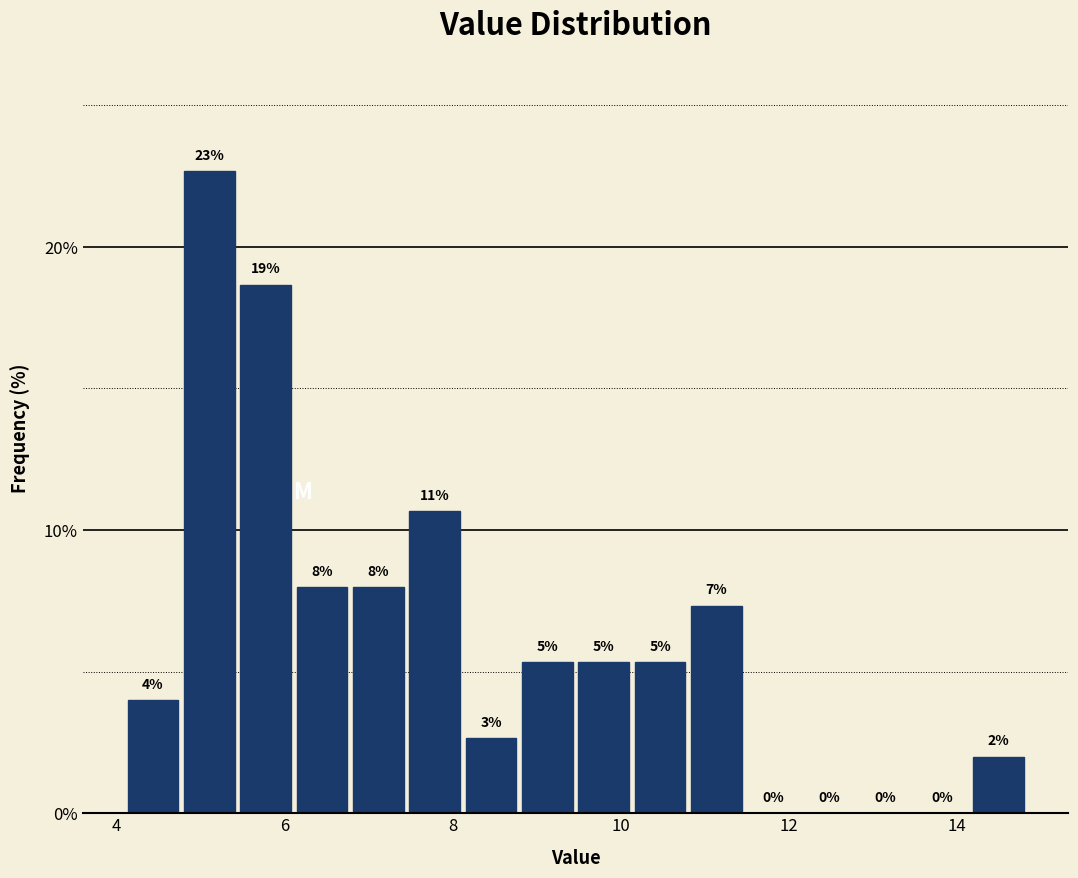

Read against the x-axis, roughly where is the centre of the tallest bar?

5.2